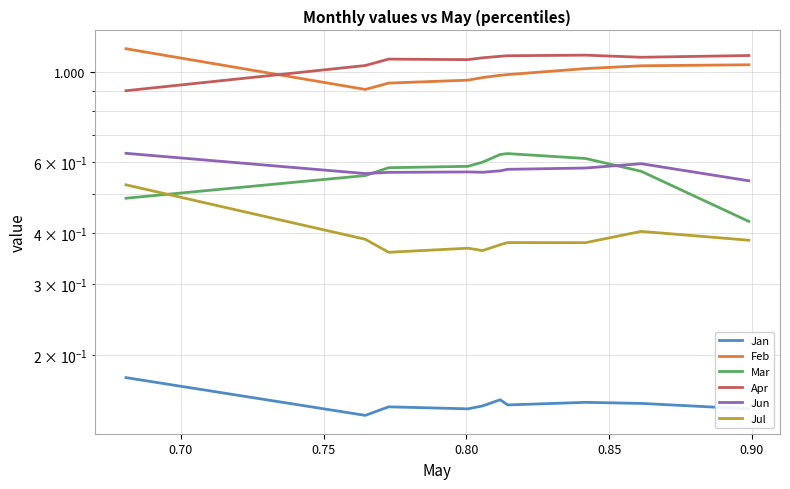

Reading left to right, extract all data points from this chart.

Jan: 0.2	0.1	0.1	0.1	0.1	0.2	0.2	0.2	0.2	0.1
Feb: 1.1	0.9	0.9	1.0	1.0	1.0	1.0	1.0	1.0	1.0
Mar: 0.5	0.6	0.6	0.6	0.6	0.6	0.6	0.6	0.6	0.4
Apr: 0.9	1.0	1.1	1.1	1.1	1.1	1.1	1.1	1.1	1.1
Jun: 0.6	0.6	0.6	0.6	0.6	0.6	0.6	0.6	0.6	0.5
Jul: 0.5	0.4	0.4	0.4	0.4	0.4	0.4	0.4	0.4	0.4